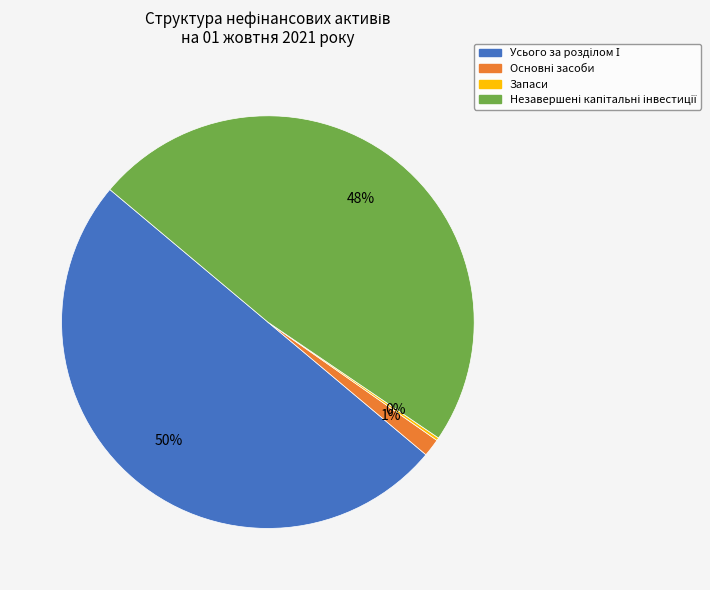

Which has a higher value, Запаси or Основні засоби?

Основні засоби